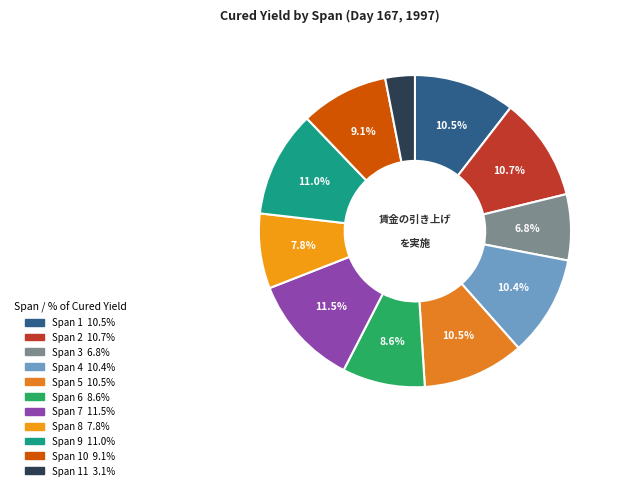

How many segments does this pie chart have?

11